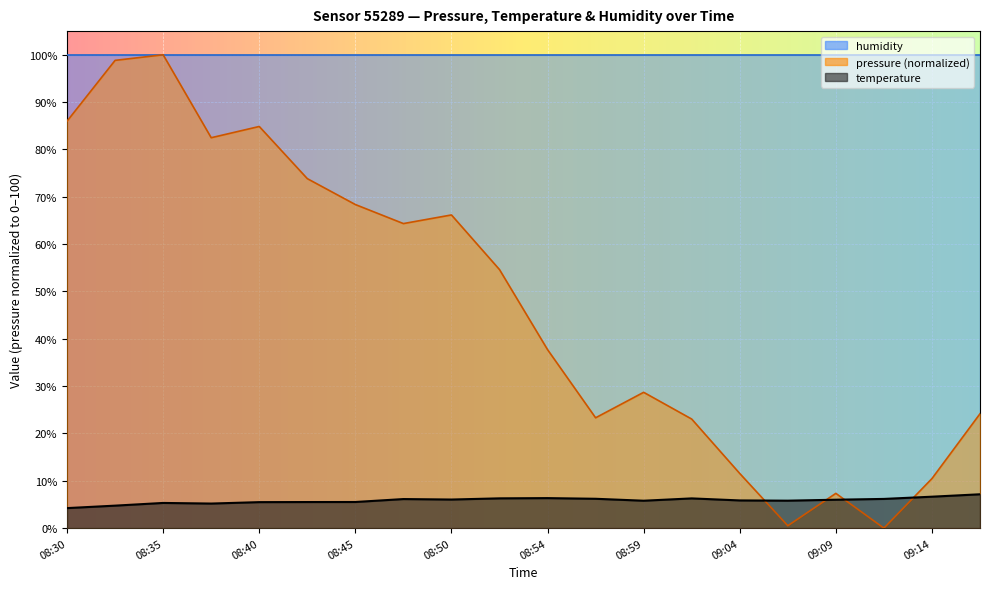

Between 08:45 and 08:52, which series saw the biggest shift?

pressure